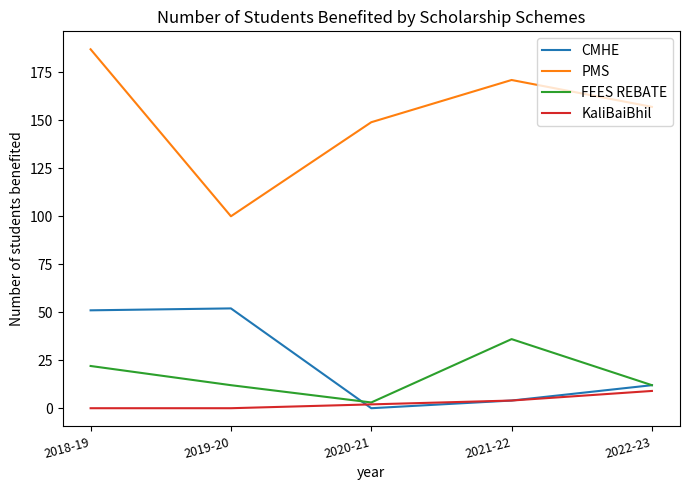

Where is the first local maximum for PMS?

2021-22